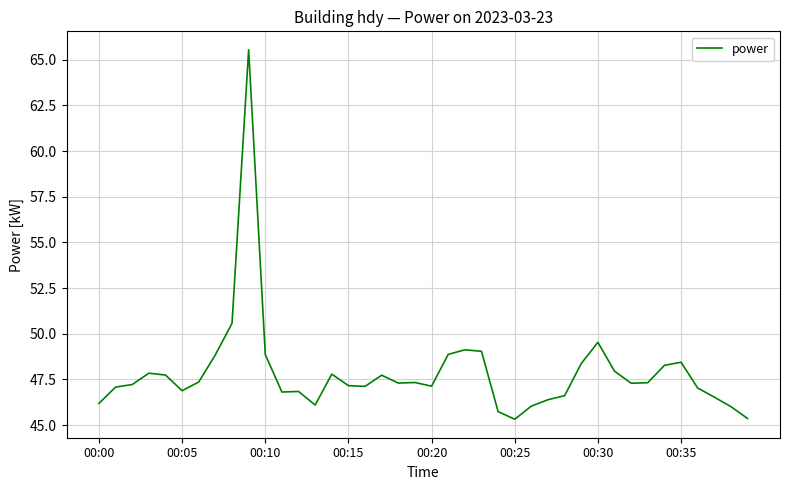

What is the smallest value displayed?

45.3